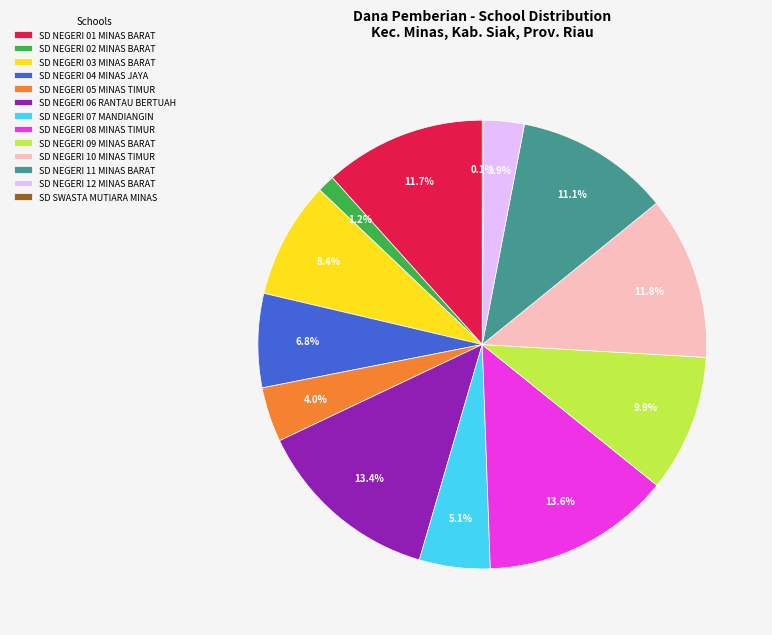

What portion of the pie excludes SD NEGERI 12 MINAS BARAT?

97.1%